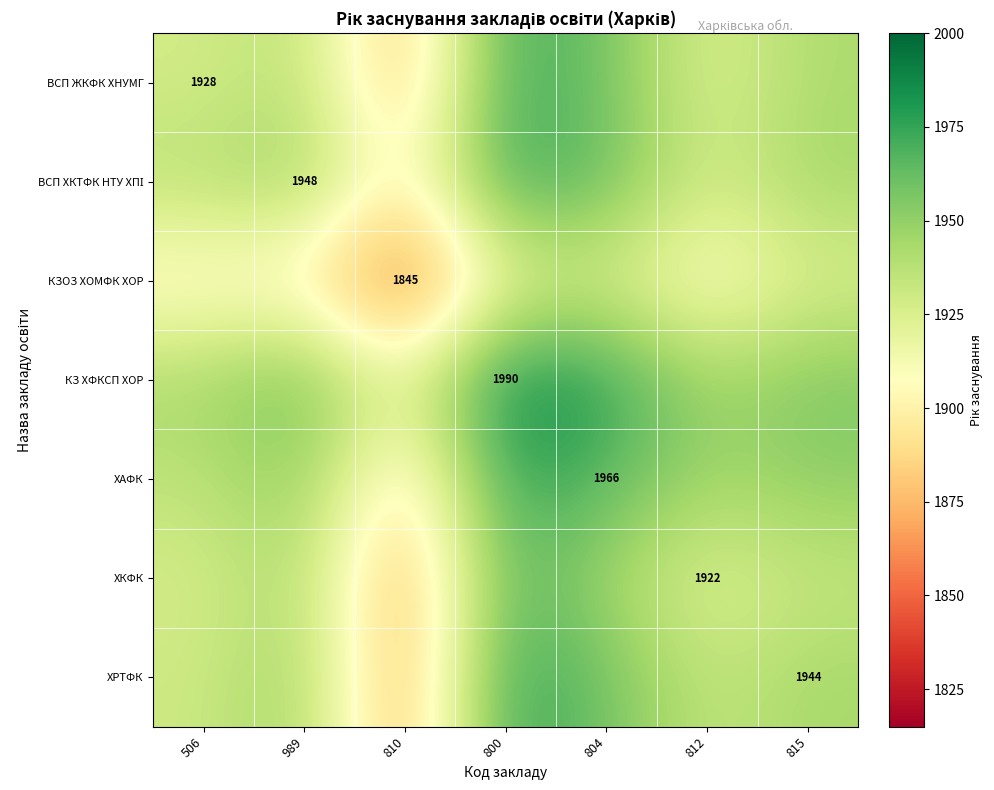

The value of КЗ ХФКСП ХОР at 815 is 1118.4. True or false?

False